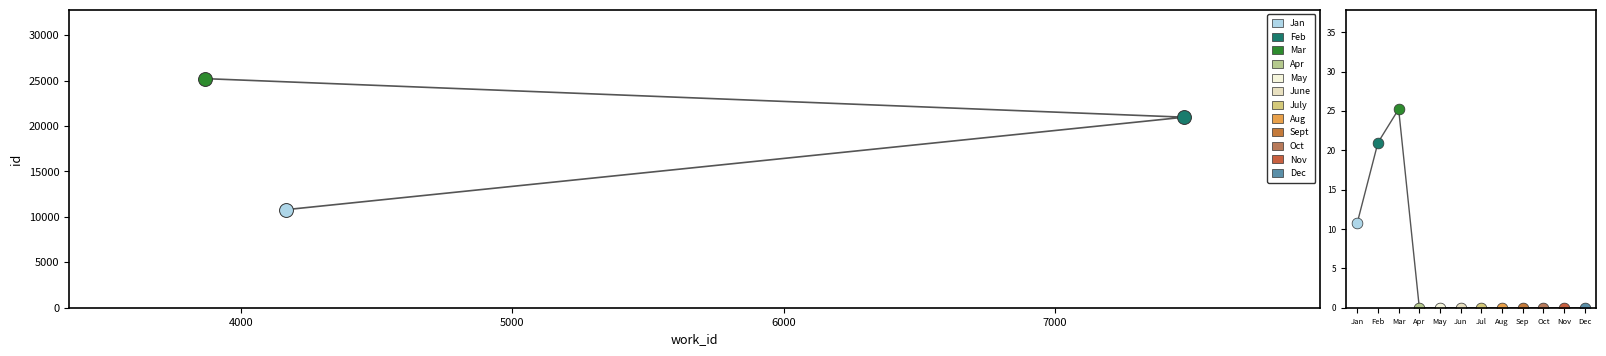

What is the change in value from 4167 to 7476?

+10174